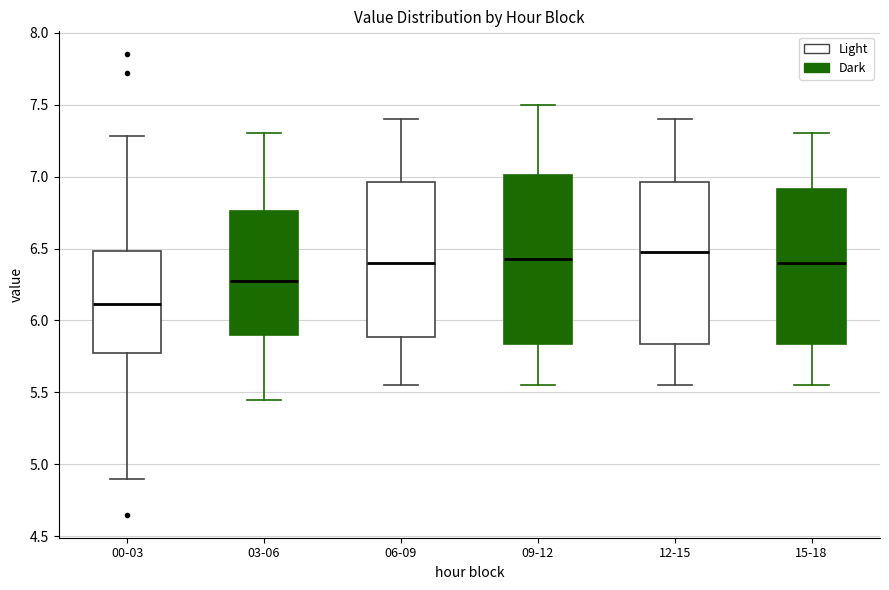

Where does the lower whisker of the box for 06-09 end on the y-axis? The values are not printed on the chart, so give them approximately, as read against the axis.

5.55